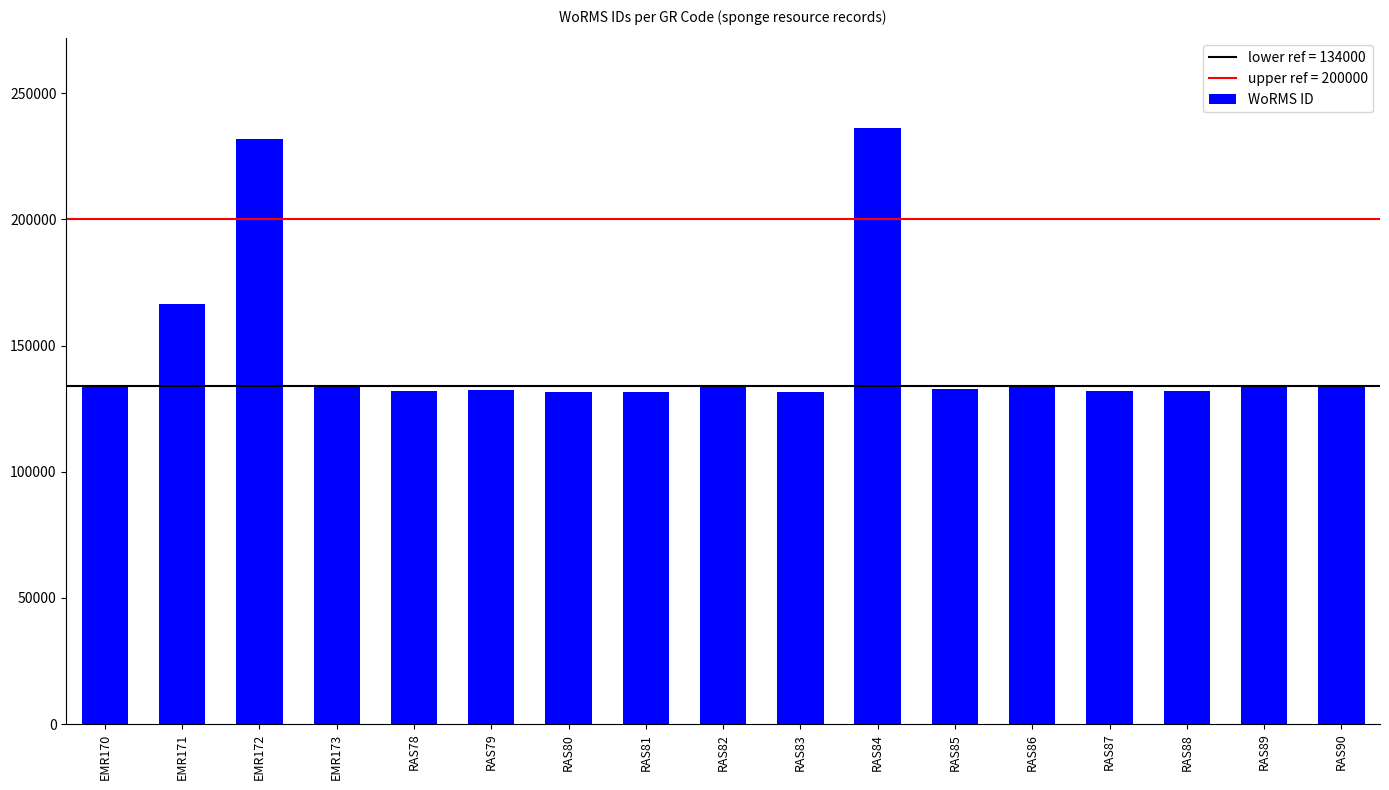

How many distinct data groups are displayed?

1